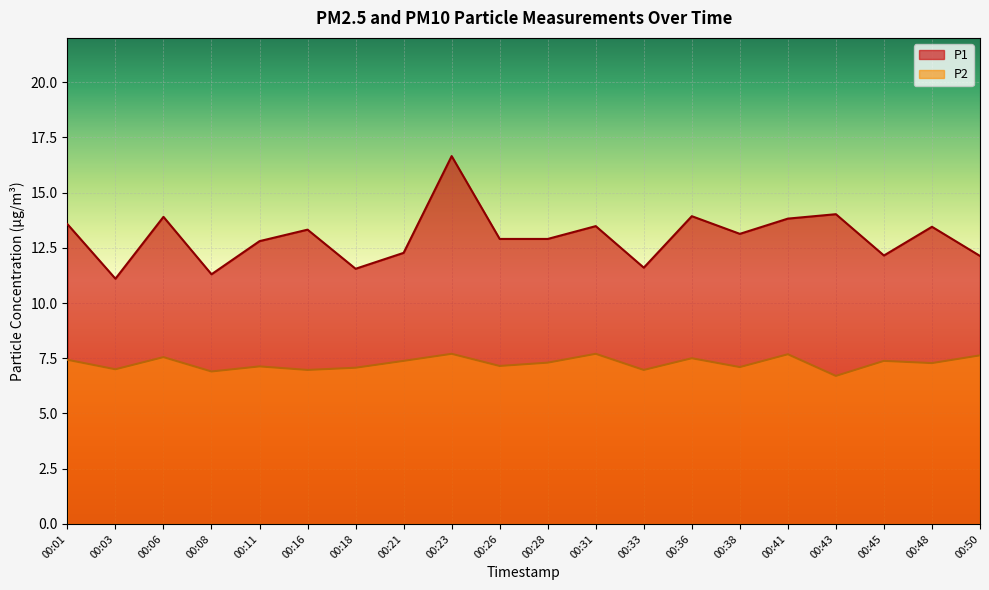

Reading left to right, transcribe all the data shown in this chart.

P1: 00:01=13.6	00:03=11.1	00:06=13.9	00:08=11.3	00:11=12.8	00:16=13.3	00:18=11.6	00:21=12.3	00:23=16.6	00:26=12.9	00:28=12.9	00:31=13.5	00:33=11.6	00:36=13.9	00:38=13.1	00:41=13.8	00:43=14.0	00:45=12.2	00:48=13.4	00:50=12.1
P2: 00:01=7.4	00:03=7.0	00:06=7.5	00:08=6.9	00:11=7.1	00:16=7.0	00:18=7.1	00:21=7.4	00:23=7.7	00:26=7.2	00:28=7.3	00:31=7.7	00:33=7.0	00:36=7.5	00:38=7.1	00:41=7.7	00:43=6.7	00:45=7.4	00:48=7.3	00:50=7.6